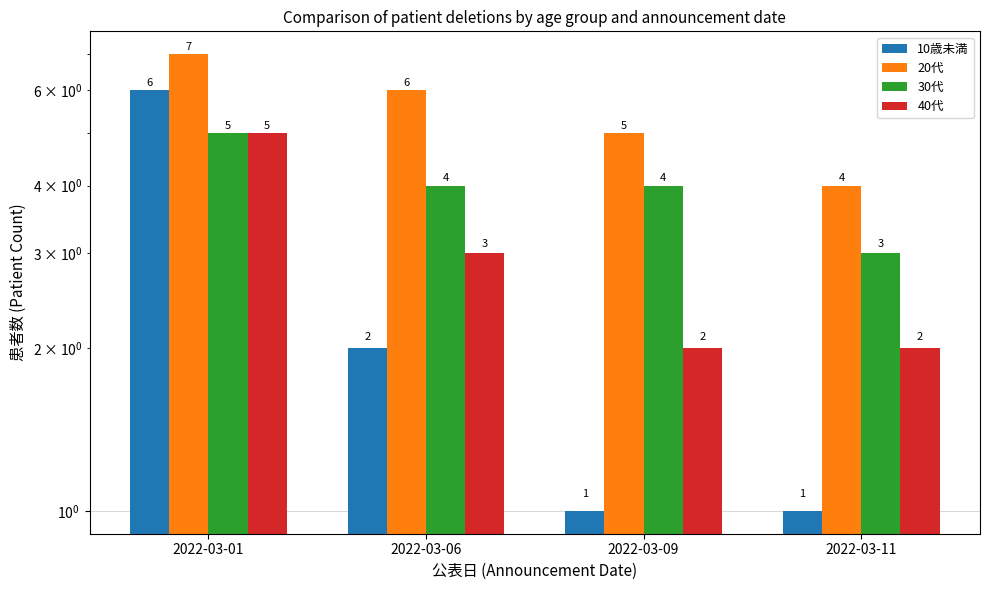

How many bars are there in each group?

4